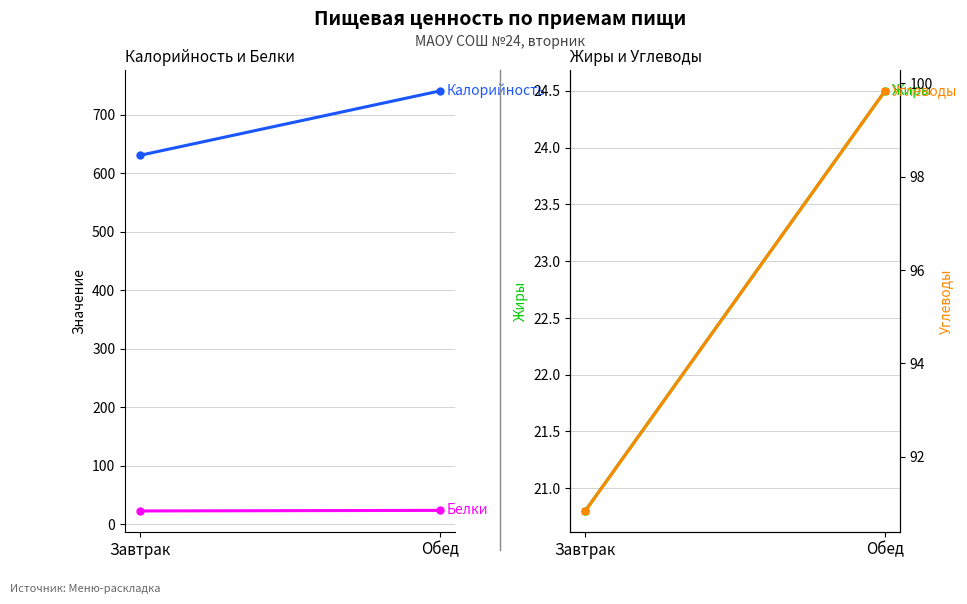

True or false: Белки has a value of 24.0 at Обед.

True